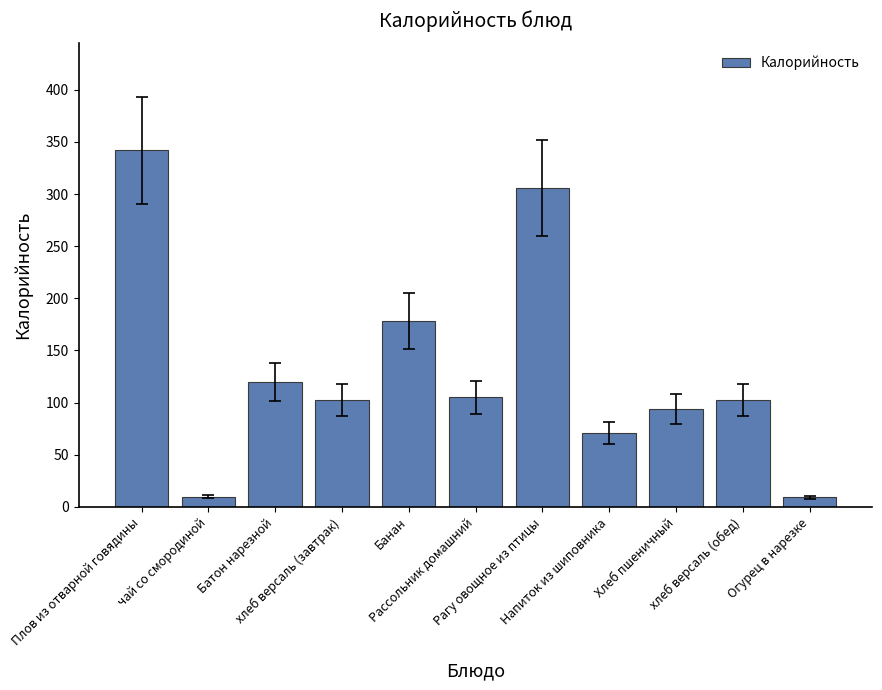

What is the minimum value shown in the chart?

9.1